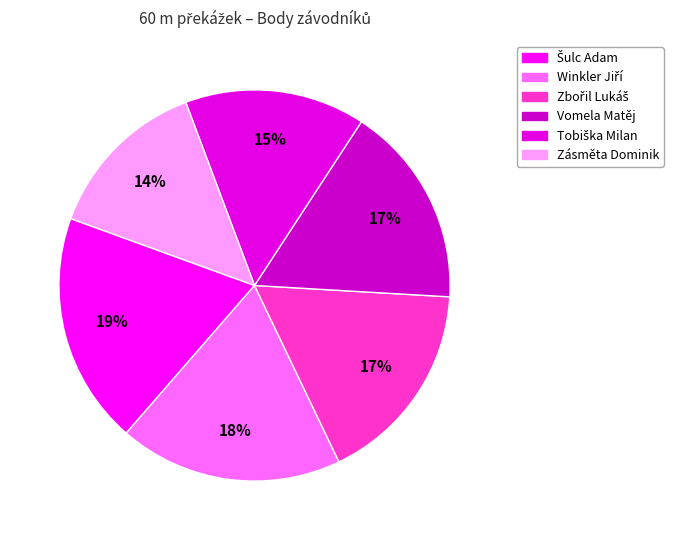

Is there a majority slice in this chart?

No